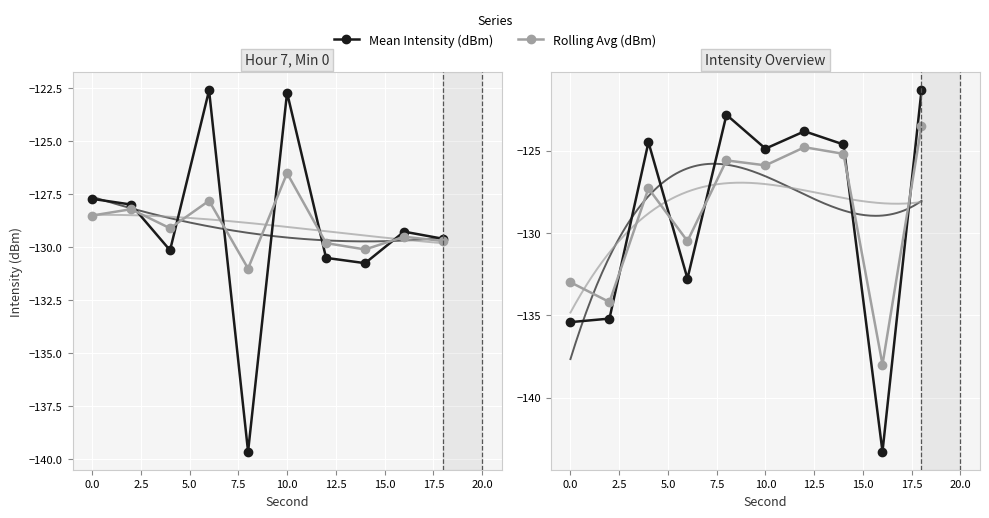

What value does the Rolling Avg (dBm) series have at 7.5?

-125.6